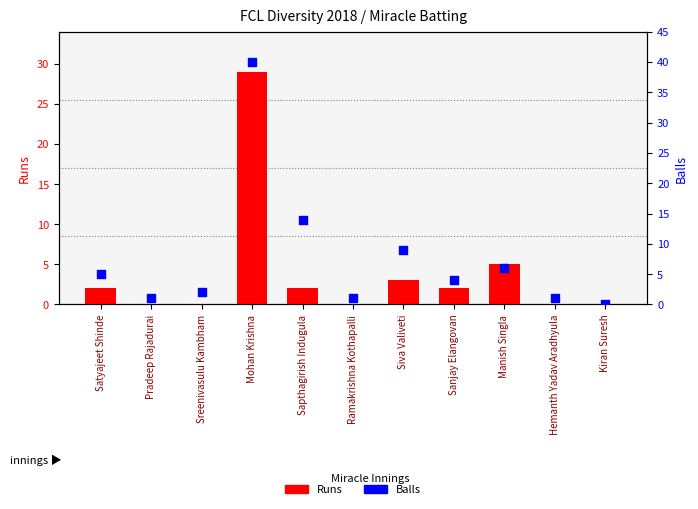

Which series contains the lowest Y value?

Runs